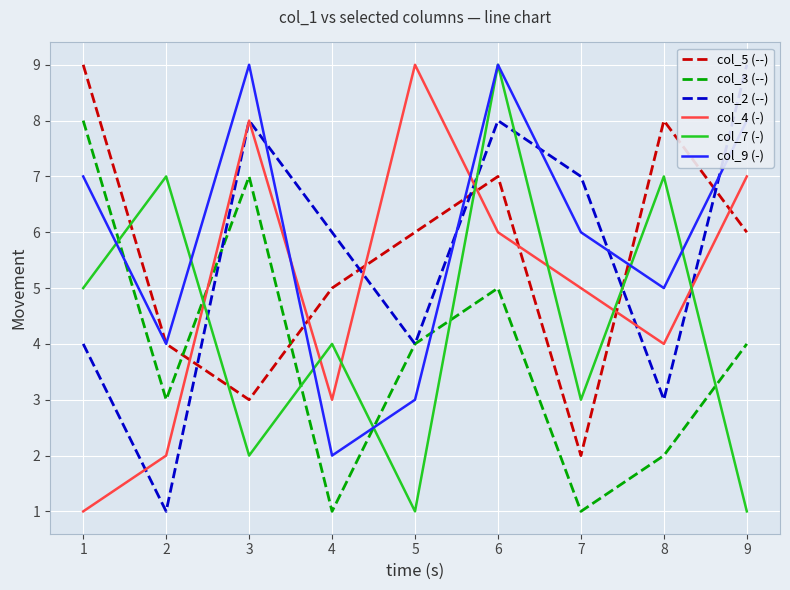

True or false: col_3 (--) and col_5 (--) intersect in this chart.

True